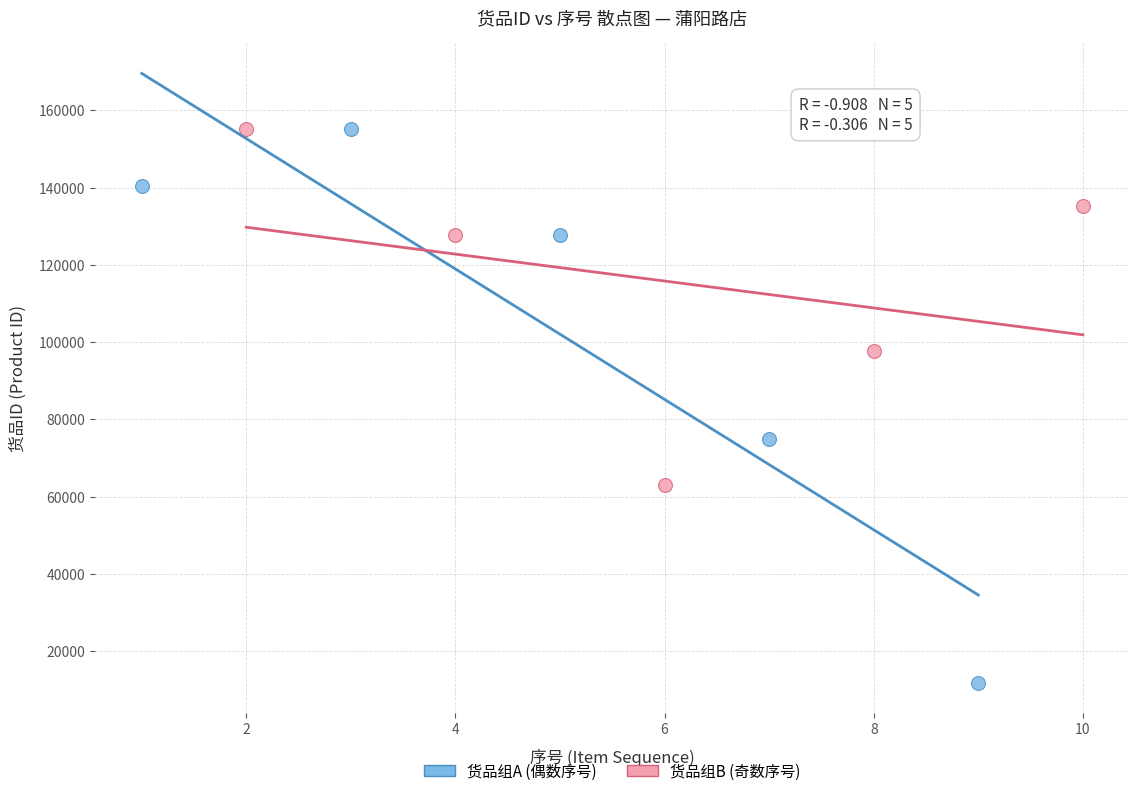

What are all the series names shown in the legend?

货品组A (偶数序号), 货品组B (奇数序号)